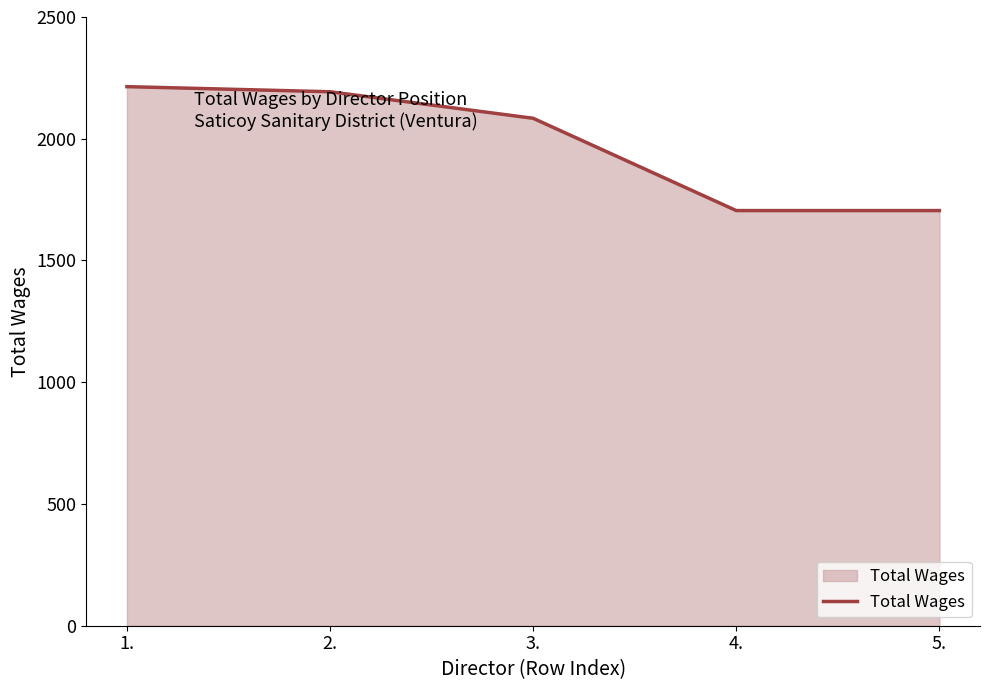

Reading left to right, what are all the values shown in this chart?

2214	2193	2084	1705	1705